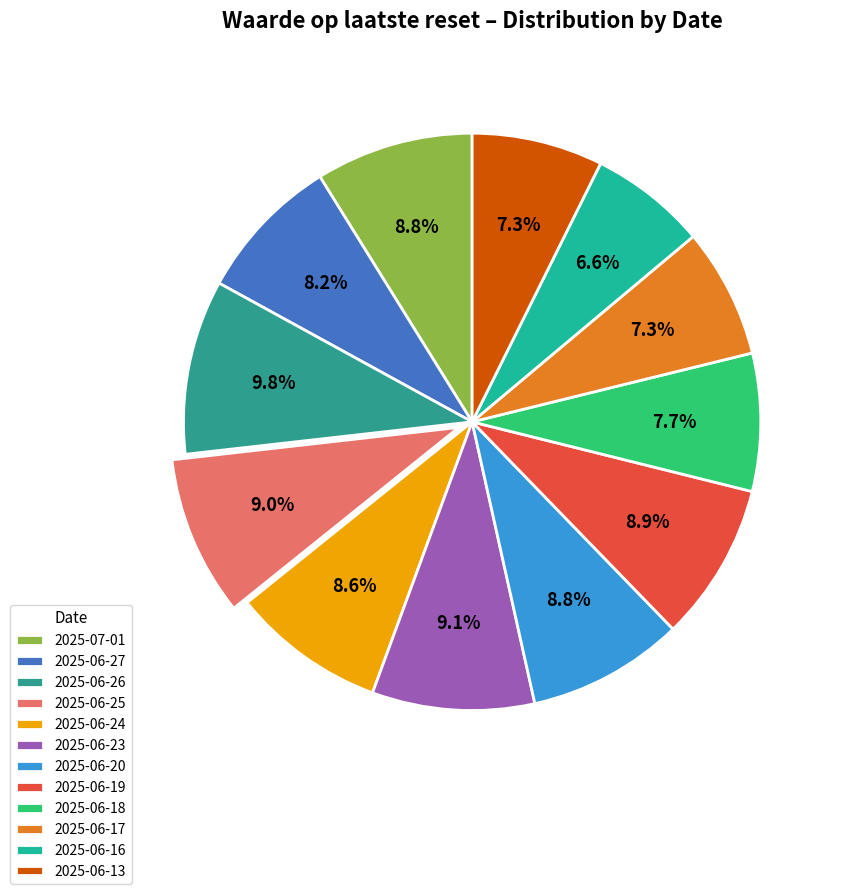

What is the change in value from 2025-06-26 to 2025-06-16?

-3.3